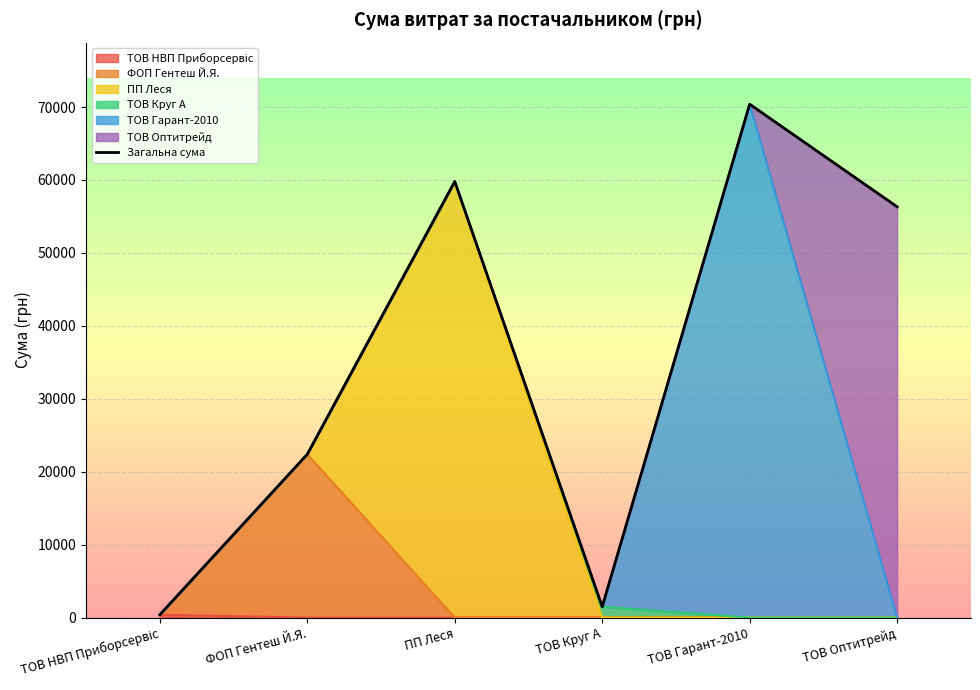

What is the difference between the maximum and minimum values?

69999.8